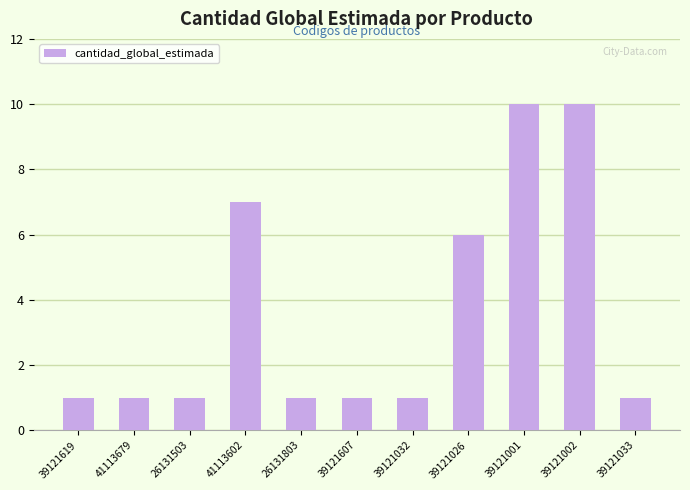

What value does the data have at 39121033?

1